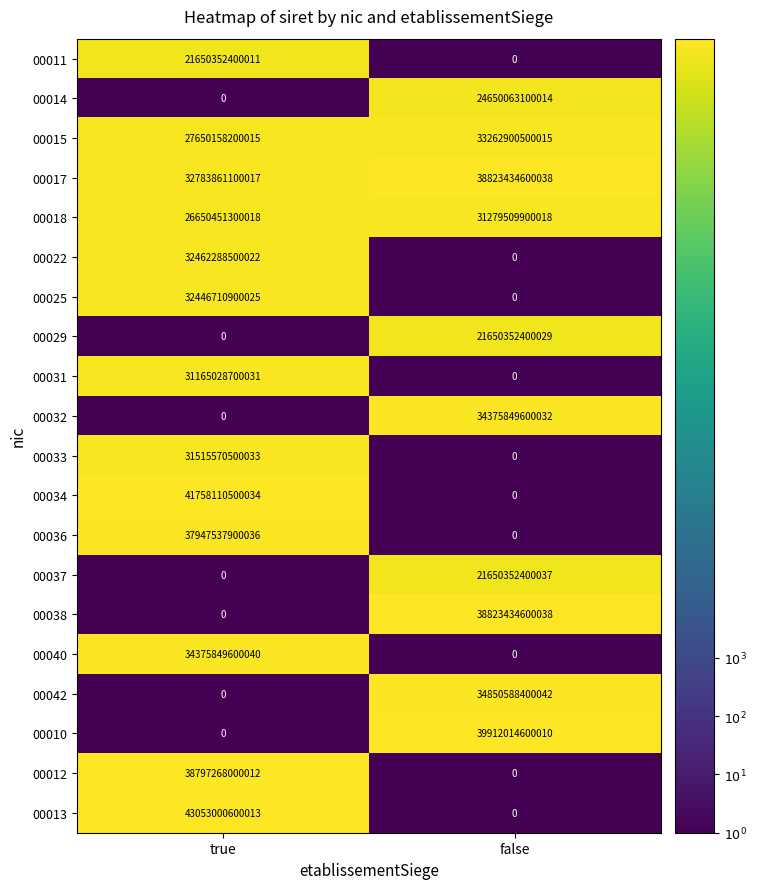

Which series has the largest total across all categories?

00017